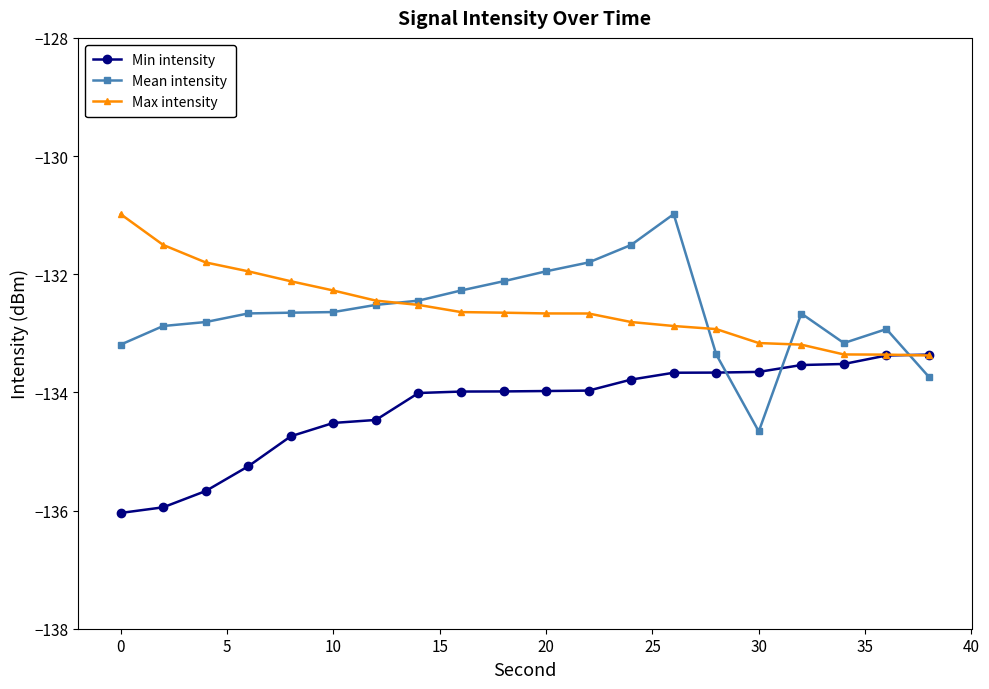

Which series ends up on top after the final intersection of Mean intensity and Min intensity?

Min intensity